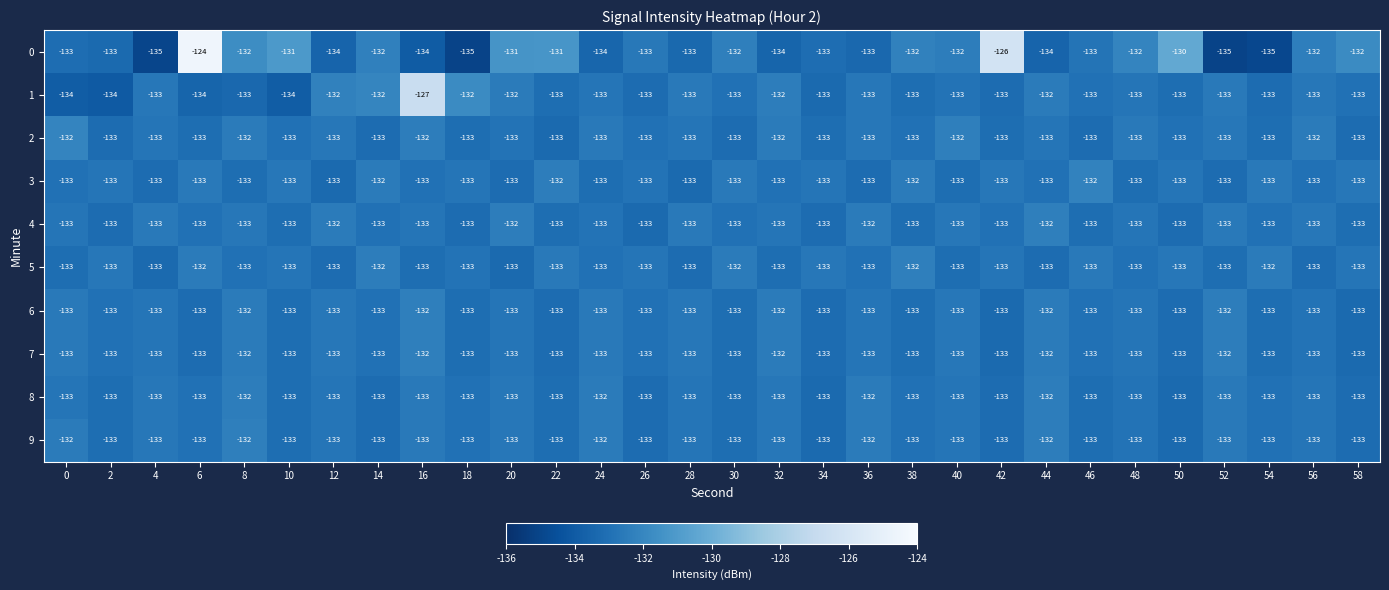

The 3 series shows -133 at 10. True or false?

True